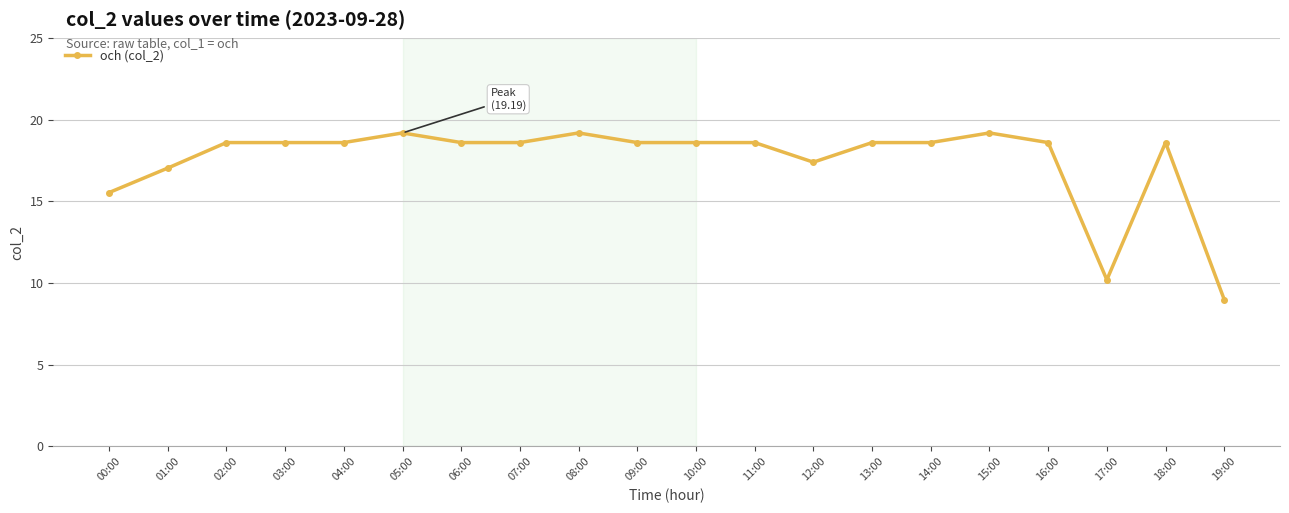

What is the change in value from 09:00 to 12:00?

-1.2